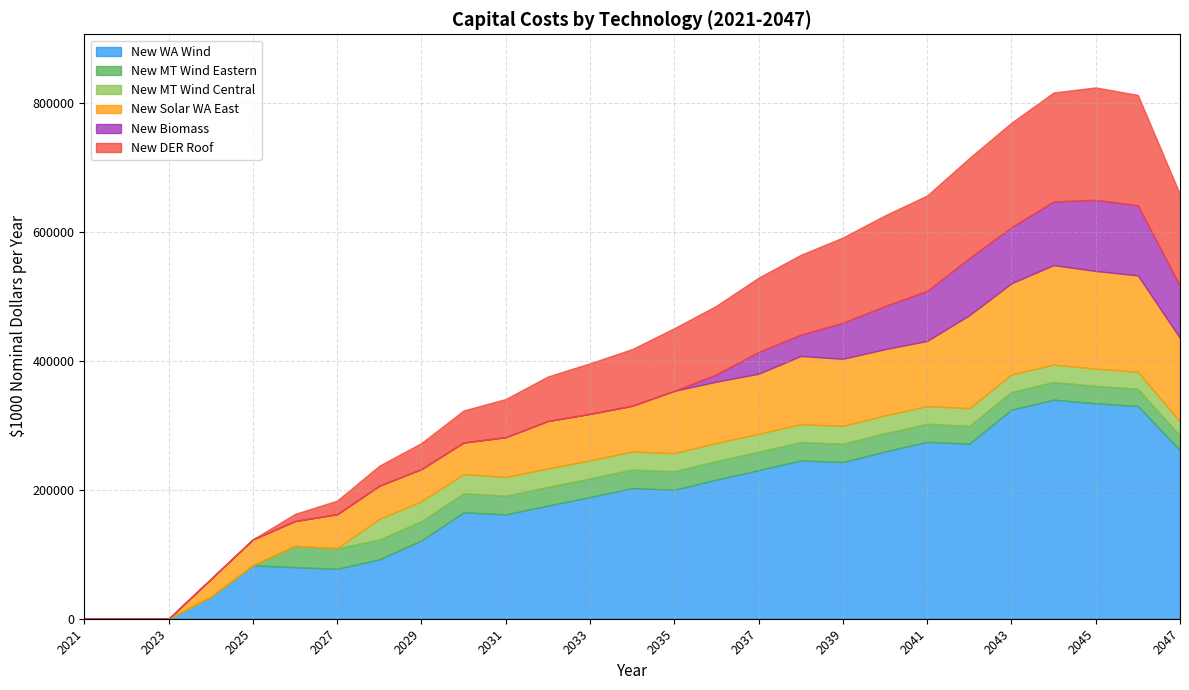

How many lines are shown in the chart?

6